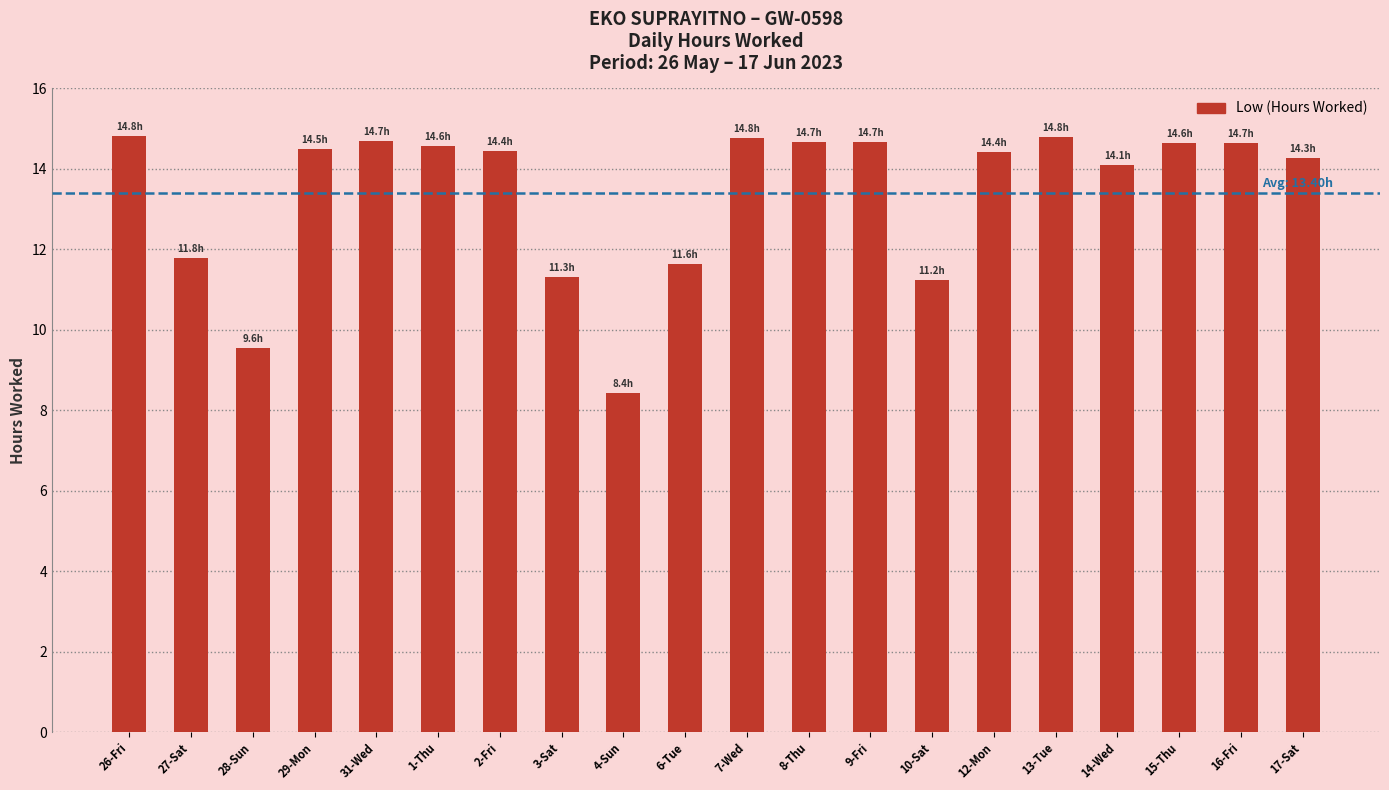

Are the bars grouped side by side (vs. stacked)?

No